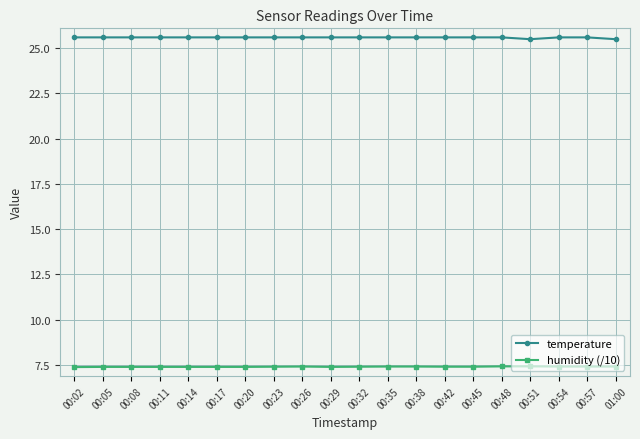

True or false: humidity (/10) has more than 0 points higher than both neighbors.

True